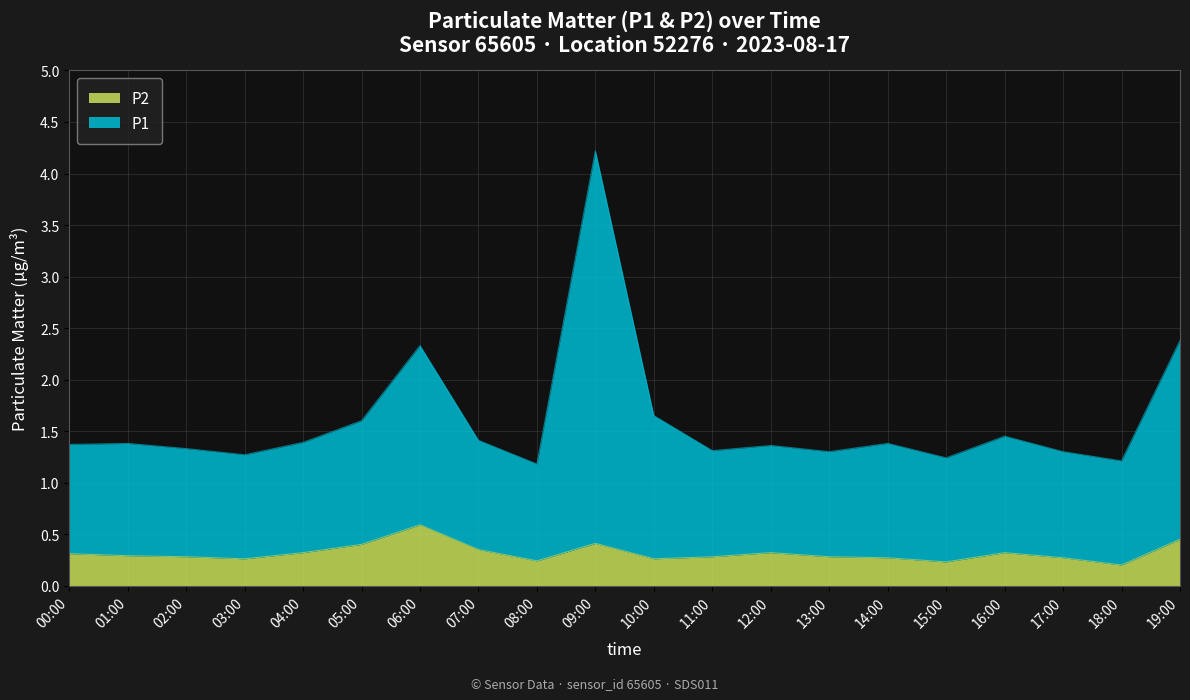

Rank the categories by P1 value from lowest to highest.

08:00, 18:00, 15:00, 03:00, 13:00, 17:00, 11:00, 02:00, 12:00, 00:00, 01:00, 14:00, 04:00, 07:00, 16:00, 05:00, 10:00, 06:00, 19:00, 09:00